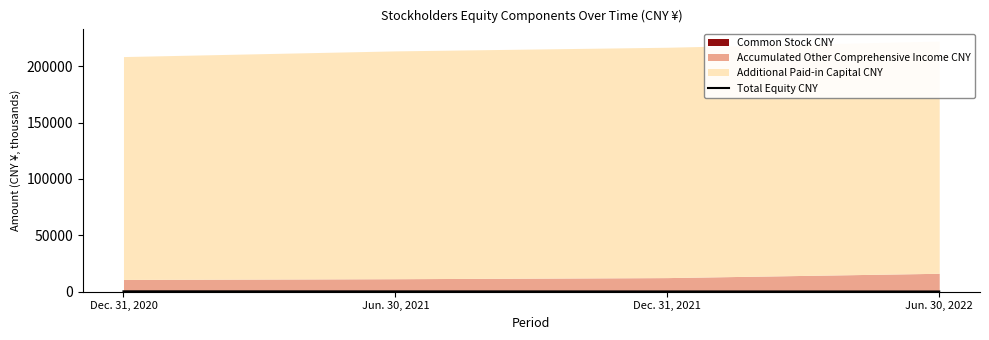

List the labels in order of Total Equity CNY value, smallest first.

Jun. 30, 2022, Dec. 31, 2021, Jun. 30, 2021, Dec. 31, 2020